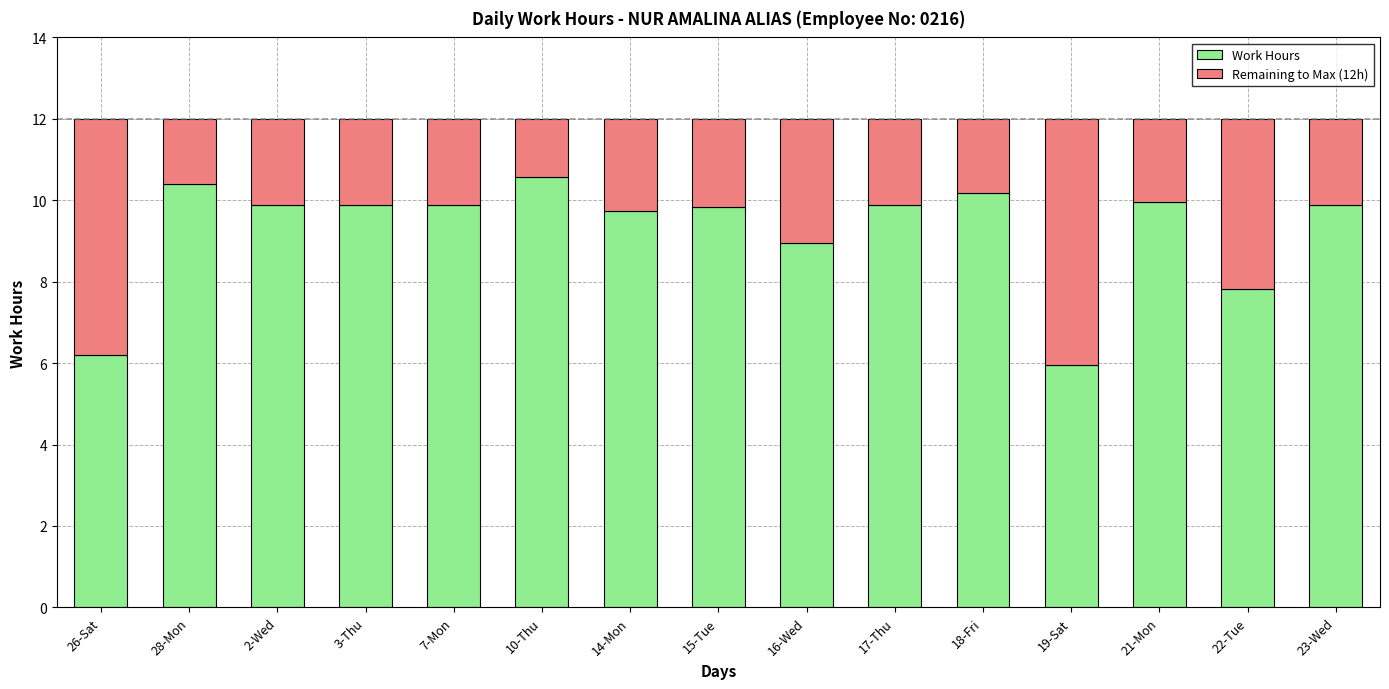

What is the total value across all series at 14-Mon?

12.0